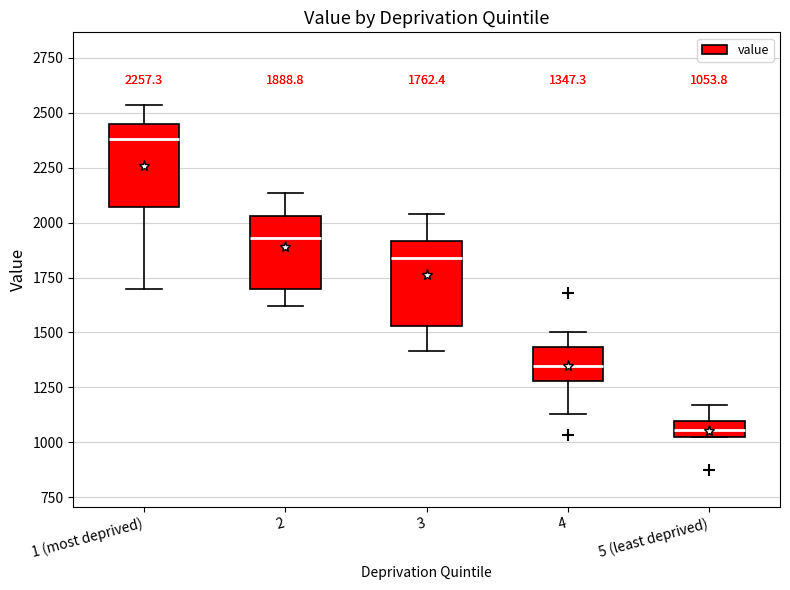

Which box has the lowest median line?

5 (least deprived)